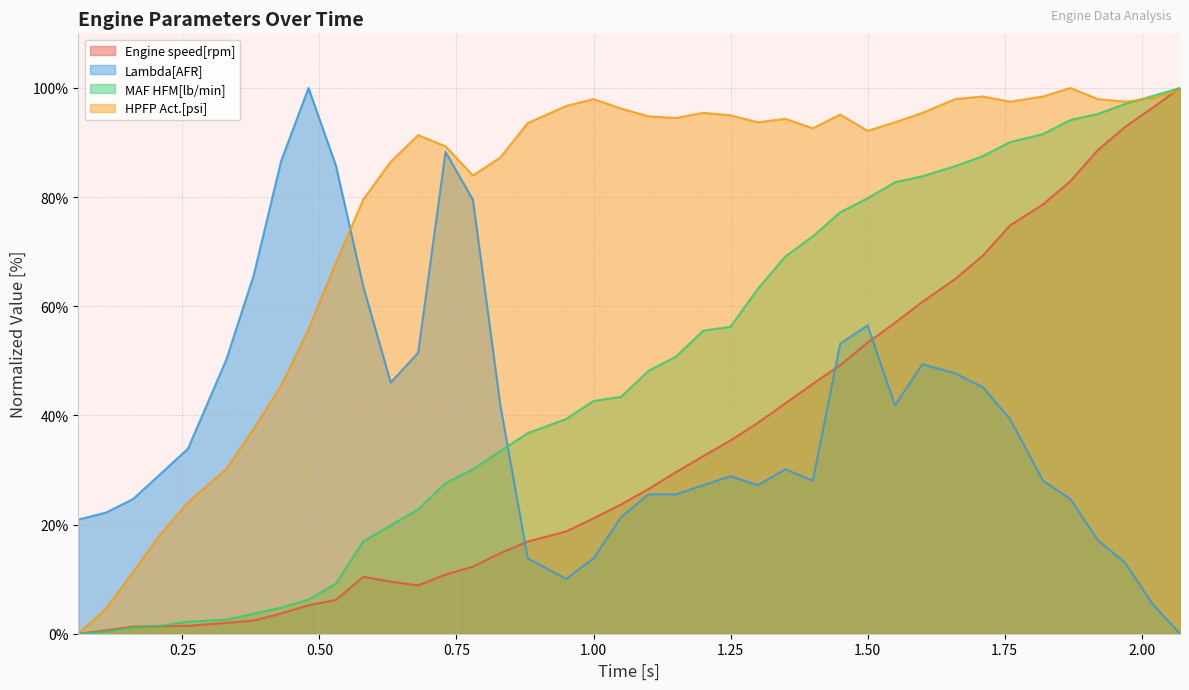

The value of Engine speed[rpm] at 1.00 is 10.7. True or false?

False